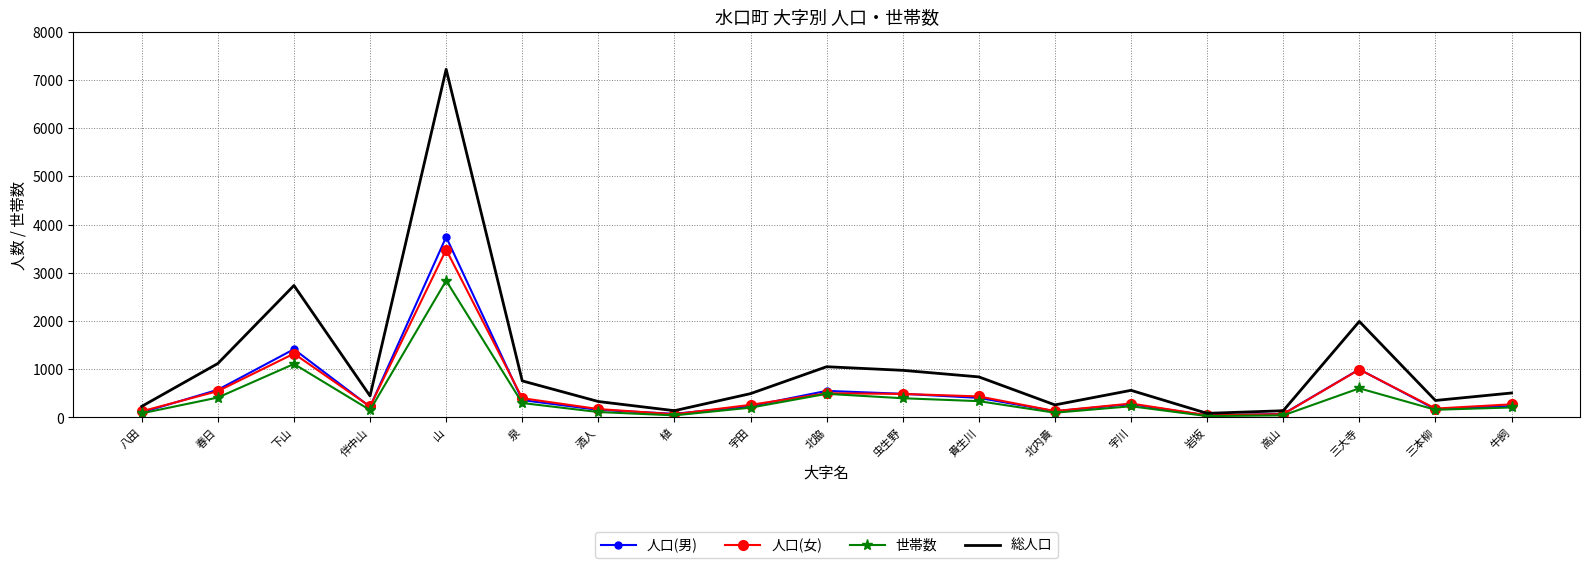

The value of 世帯数 at 北脇 is 489. True or false?

True